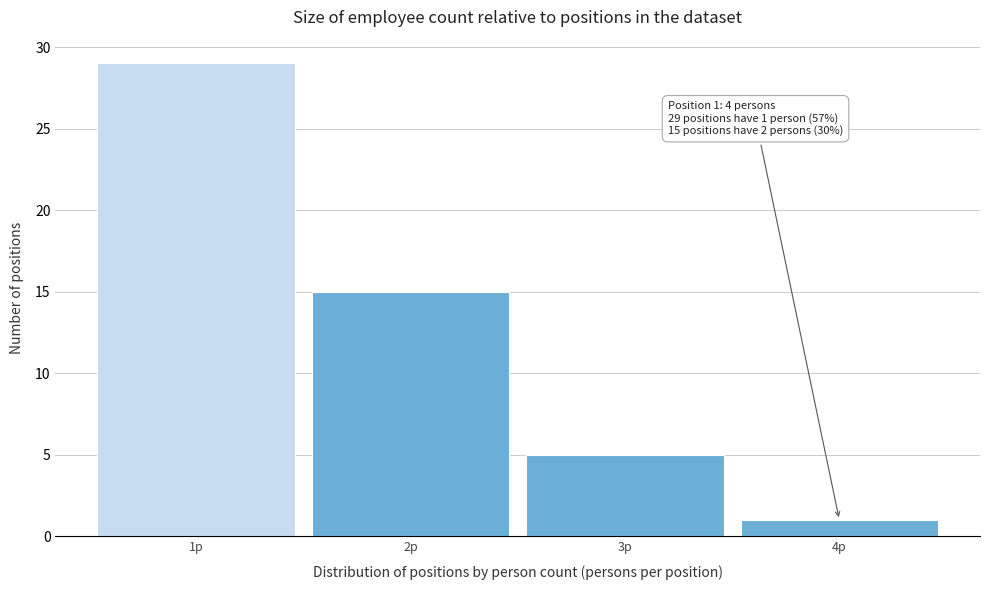

Over which range of the x-axis is the bar tallest?

0.5 to 1.5